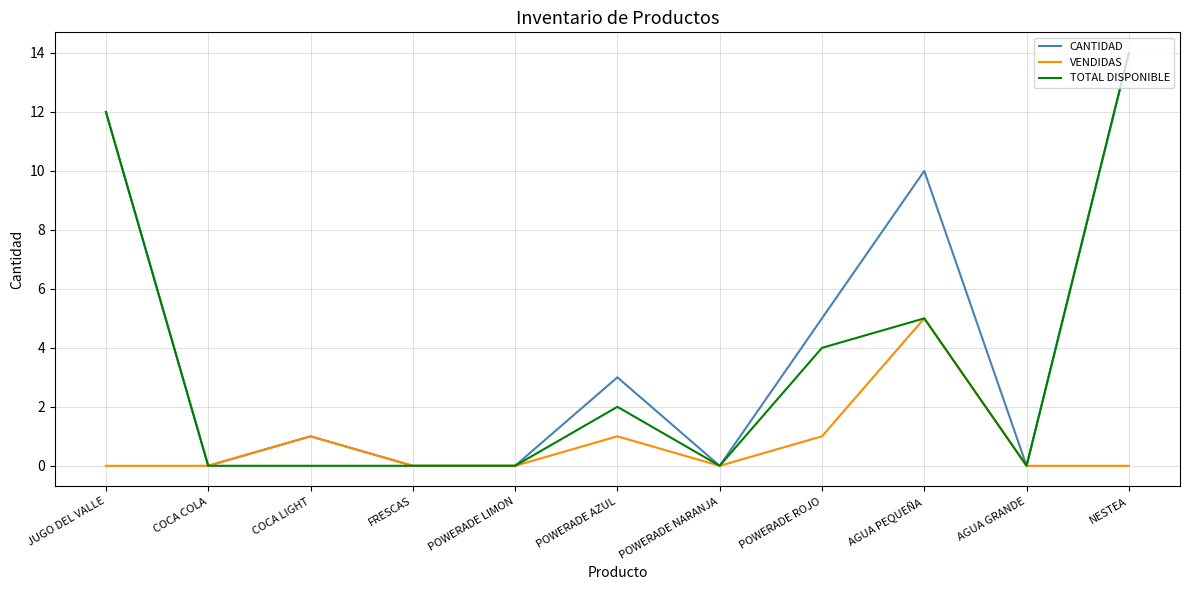

How many series are shown in this chart?

3